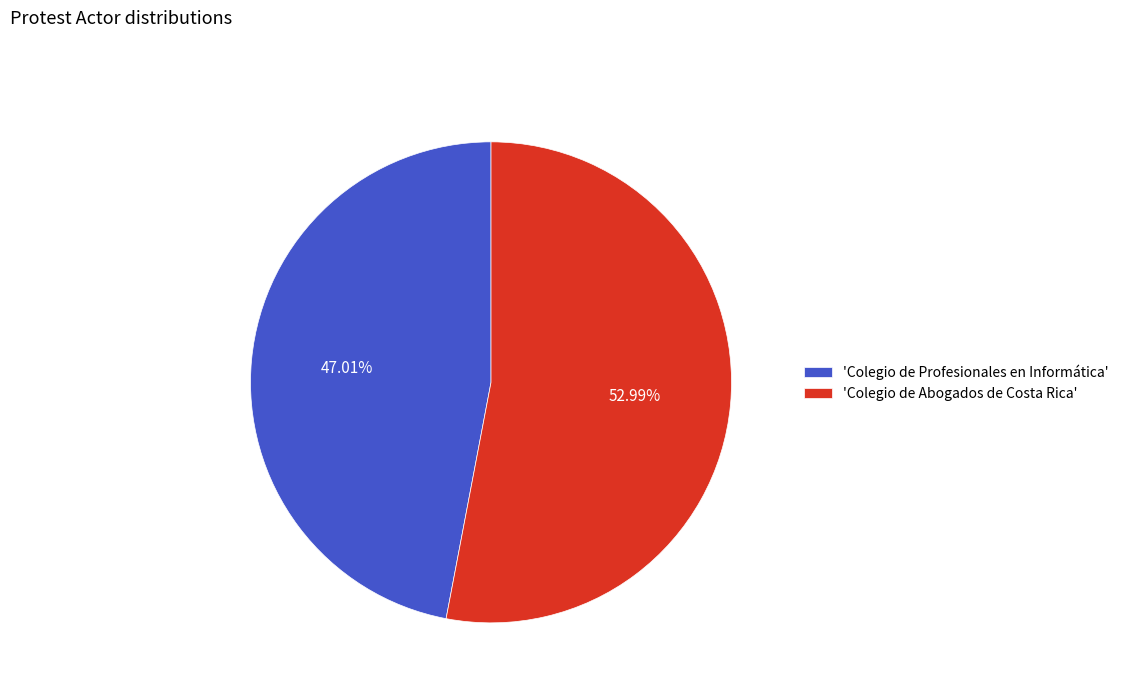

Is there any slice that represents more than half of the pie?

Yes